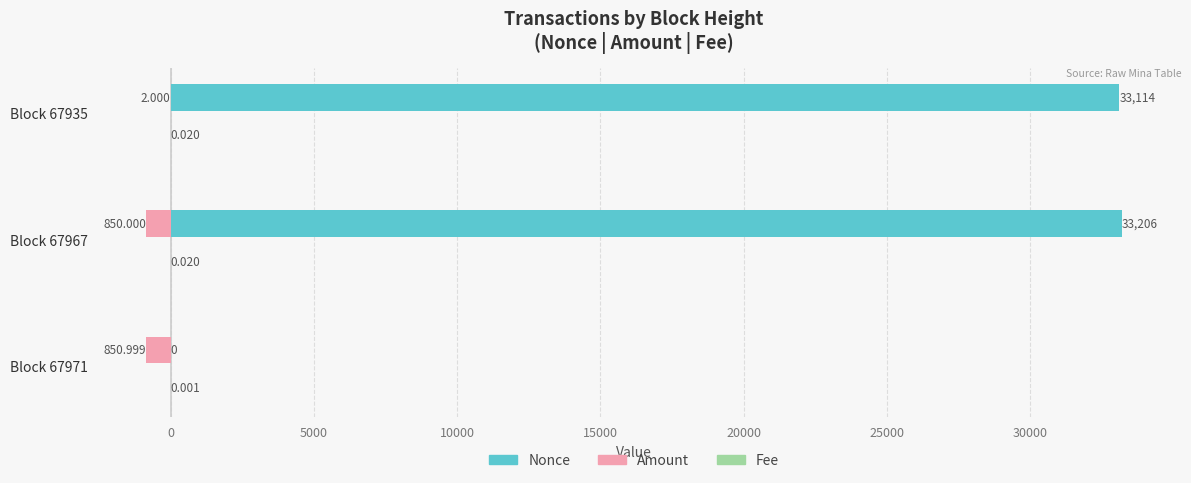

At which category is the sum across all series the highest?

Block 67935